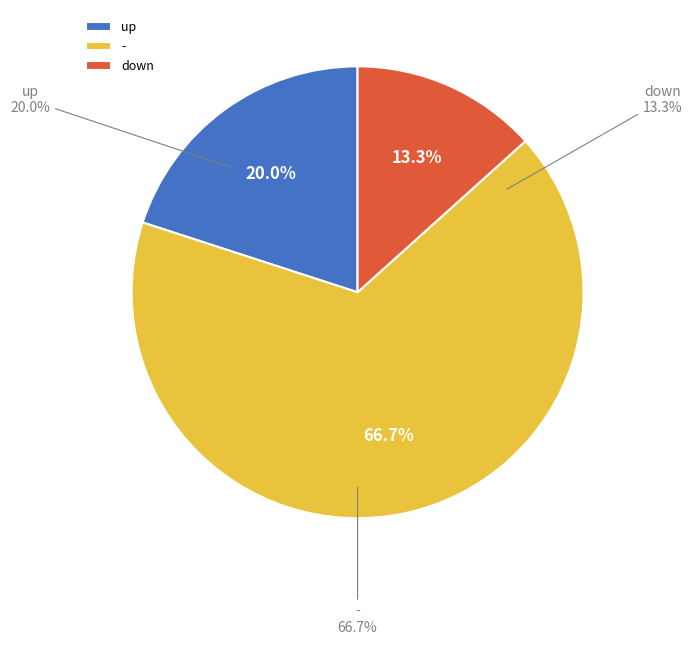

What percentage do - and down together represent?

80.0%